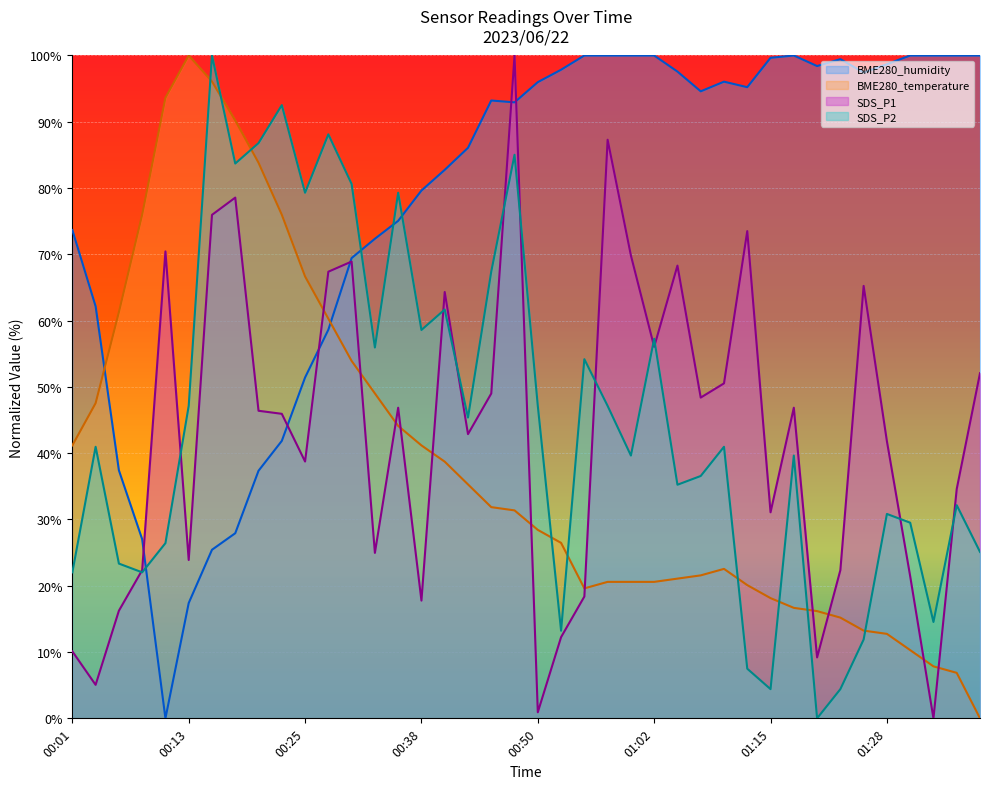

What is the approximate value of BME280_humidity at 00:25?

51.4